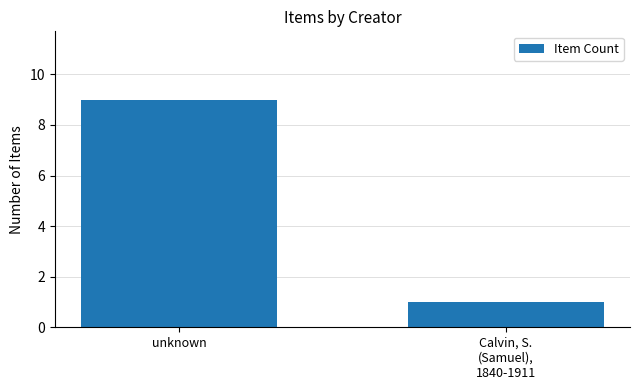

What is the maximum value shown in the chart?

9